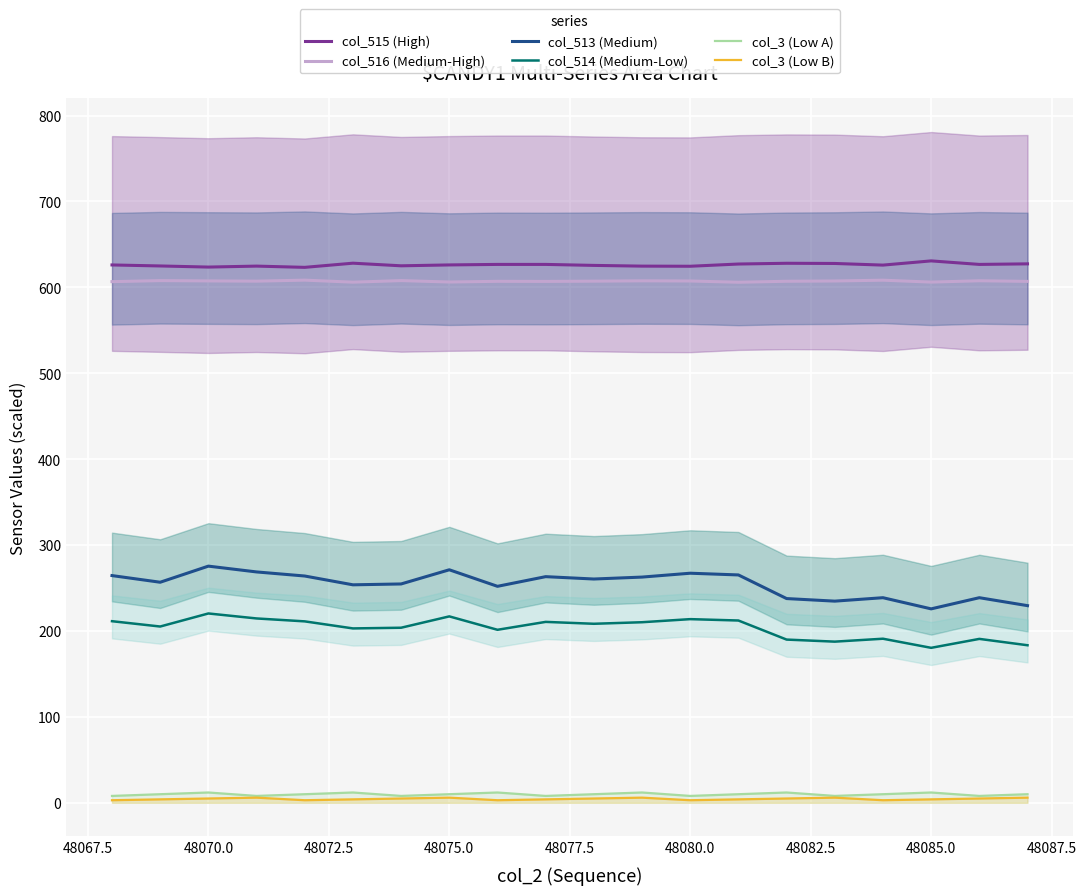

What is the maximum value for col_516 (Medium-High)?

608.4